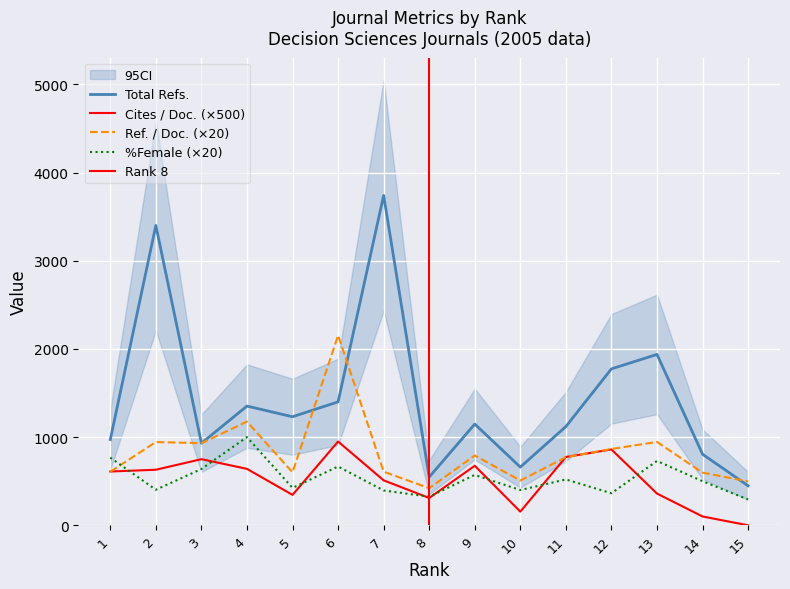

Count the number of data series in this chart.

4